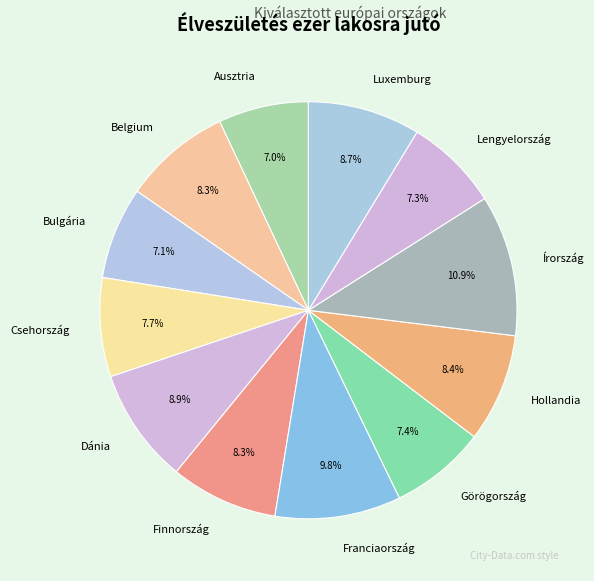

To the nearest percent, what portion does Görögország represent?

7%